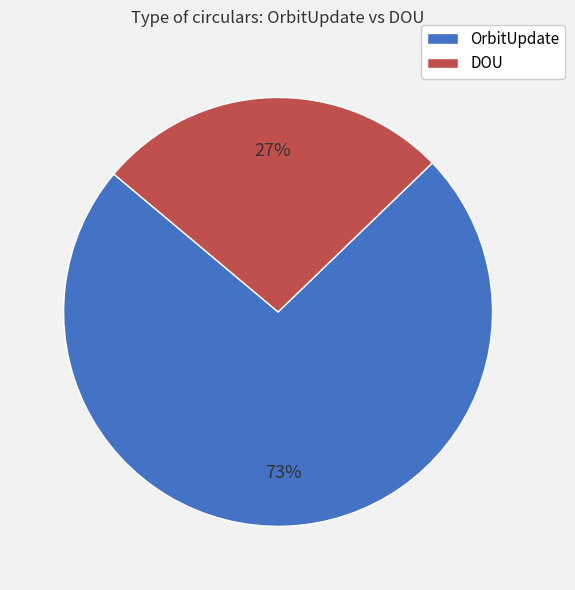

To the nearest percent, what is the average slice percentage?

50%